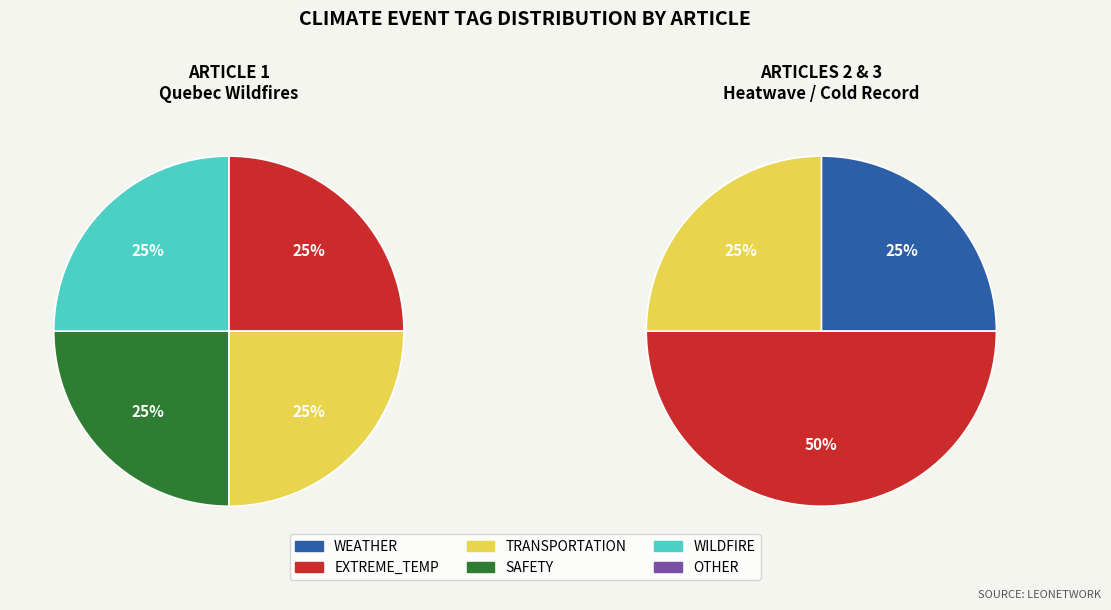

How many slices are in this pie chart?

3